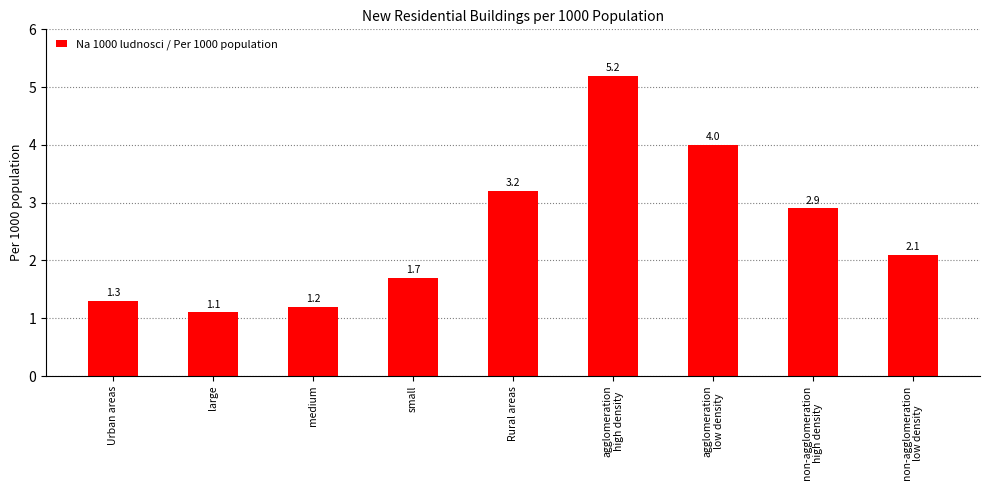

What is the sum of all values?

22.7